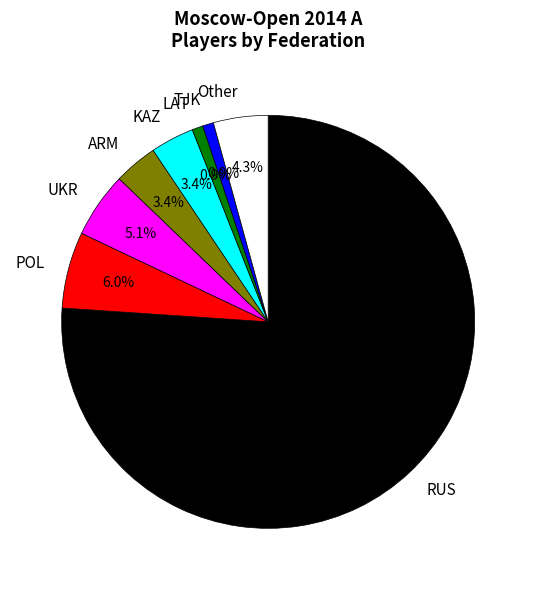

To the nearest percent, what percentage of the pie is UKR?

5%